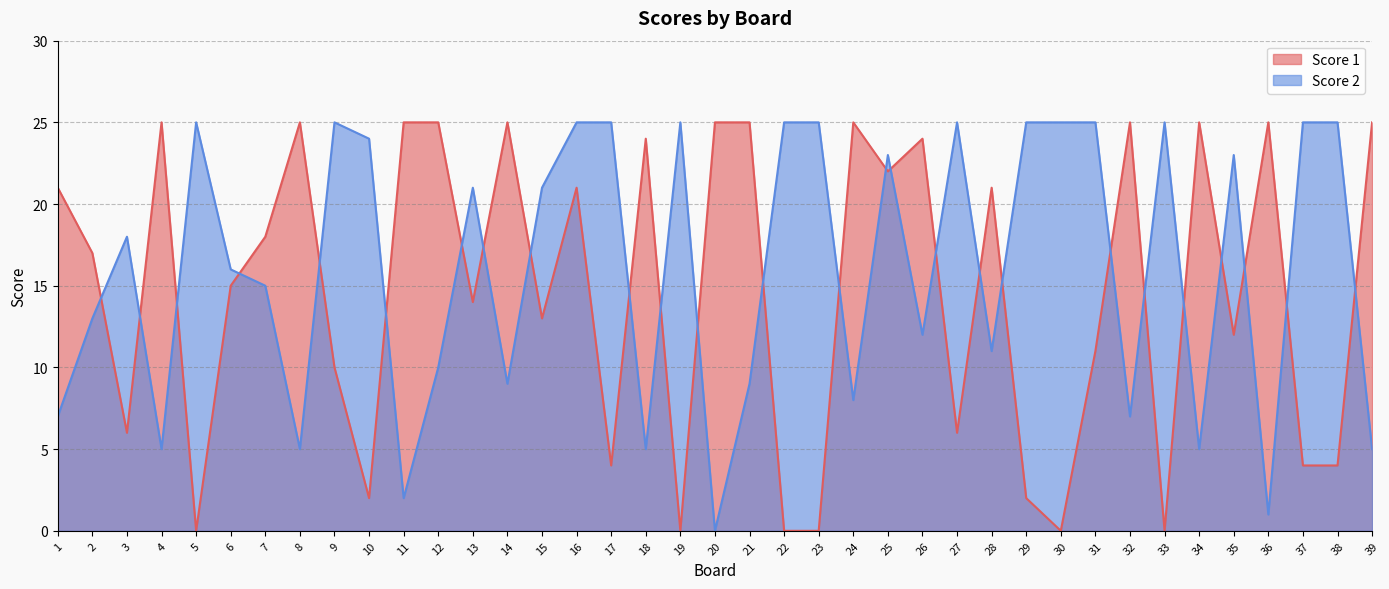

What is the value of the Score 2 point at the 19th from the left?

25